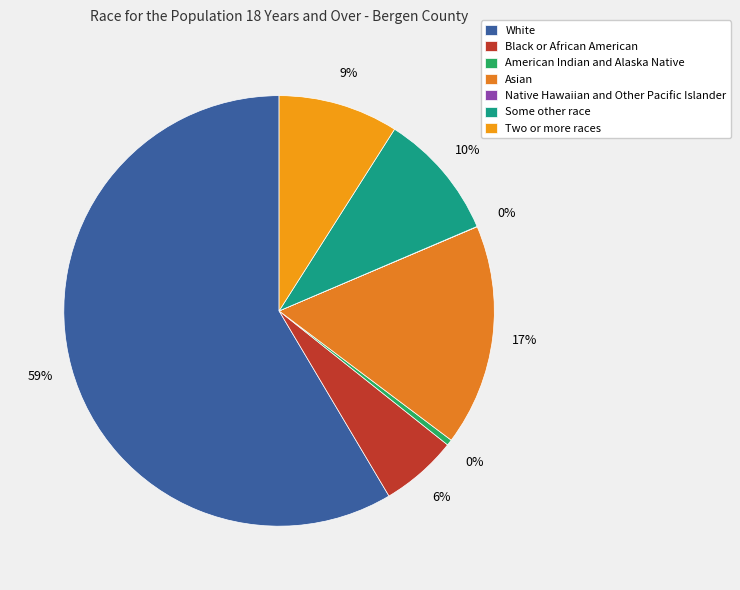

How much of the chart is everything except Native Hawaiian and Other Pacific Islander?

100.0%